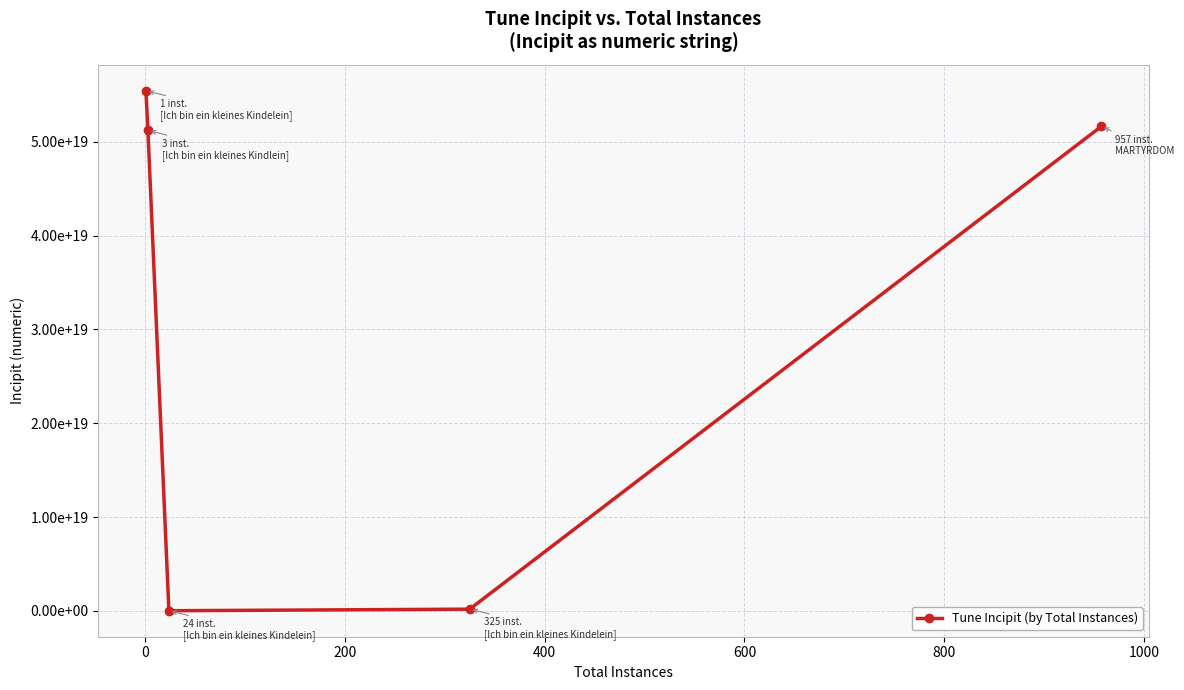

Does the chart have visible grid lines?

Yes